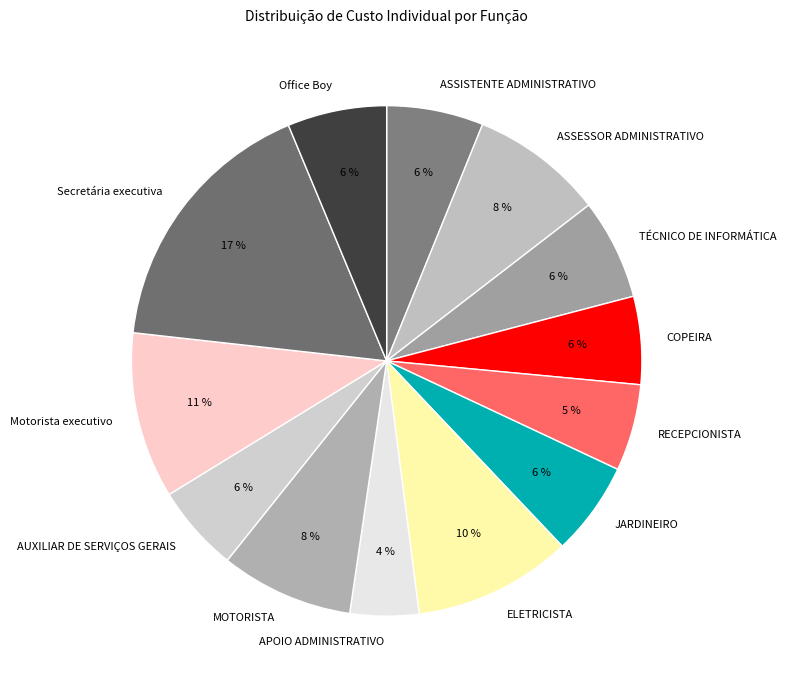

To the nearest percent, what is the difference between the largest and smallest slice percentages?

13%